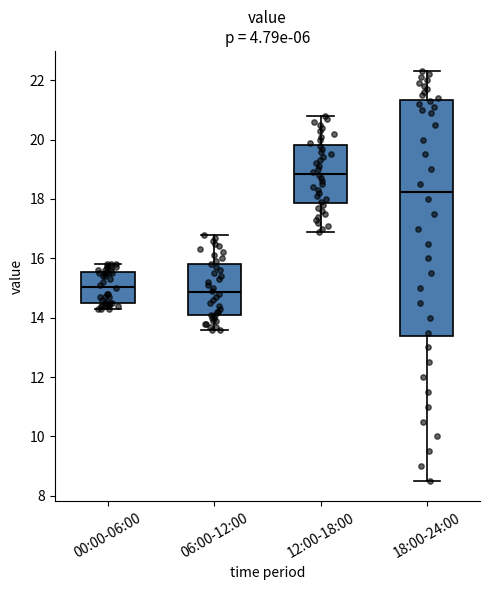

Where does the lower whisker of the box for 06:00-12:00 end on the y-axis? The values are not printed on the chart, so give them approximately, as read against the axis.

13.6